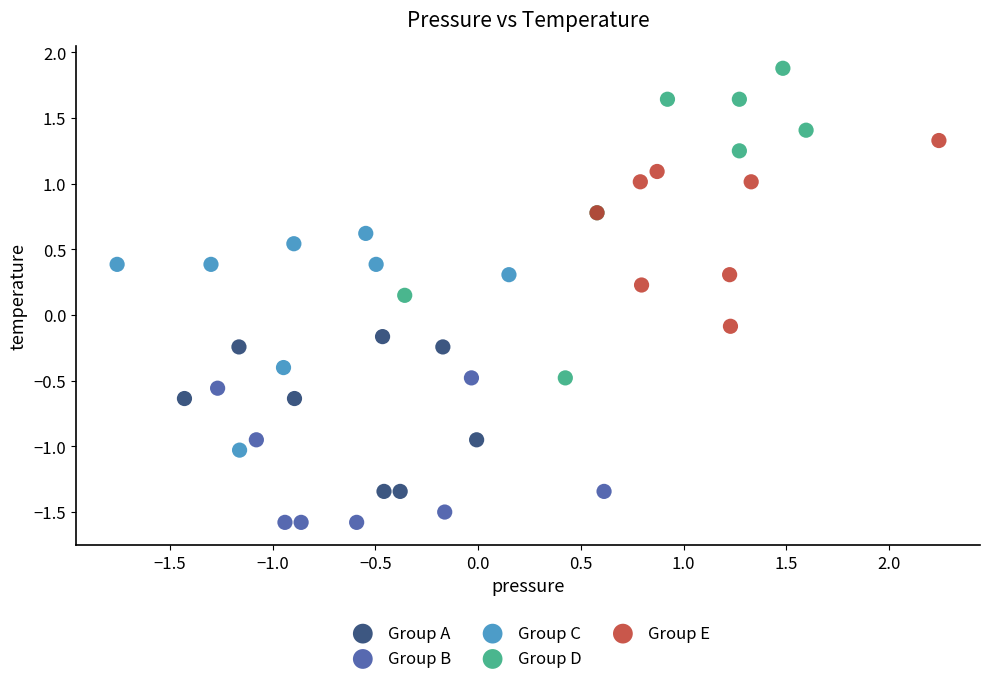

Which series contains the lowest Y value?

Group B